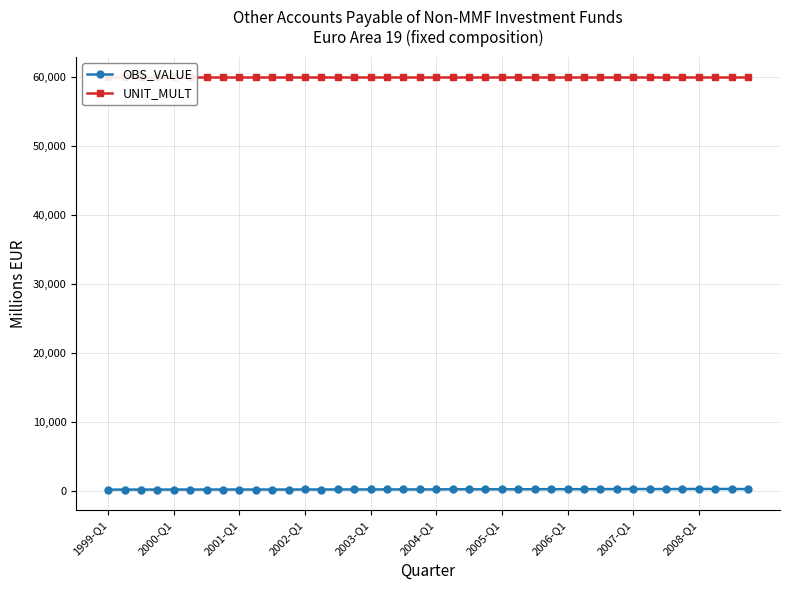

What is the minimum value for UNIT_MULT?

60000.0